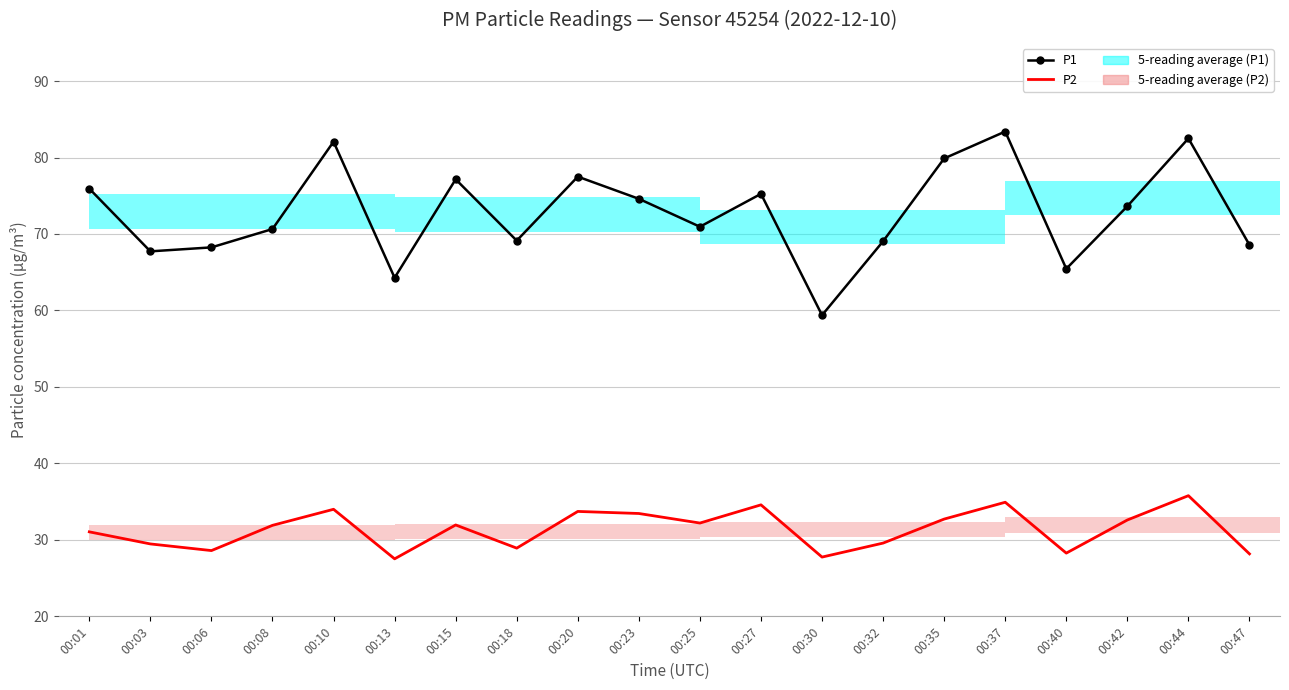

What is the spread (max minus min) of values at 00:30?

31.6